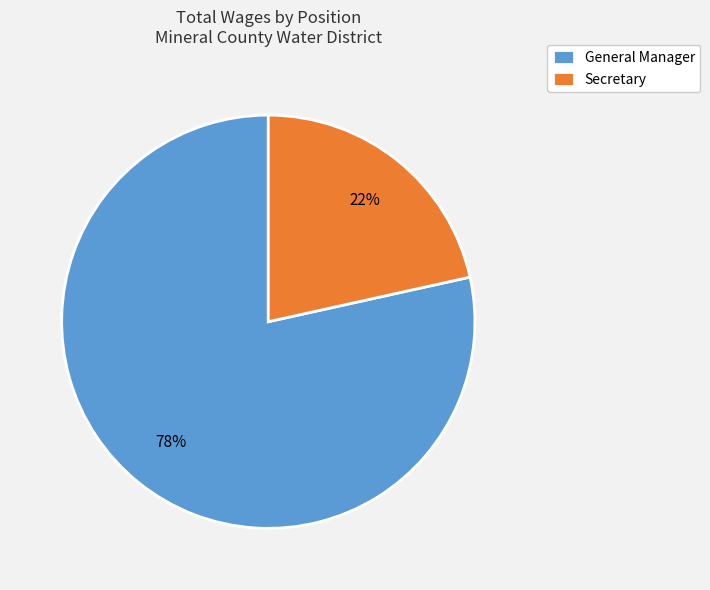

To the nearest percent, what is the average slice percentage?

50%